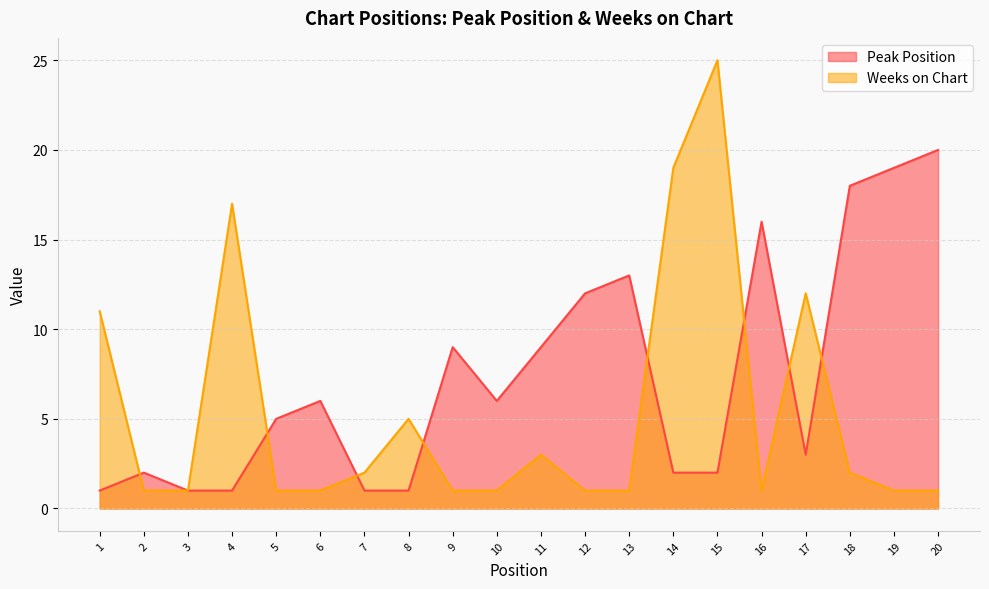

The value of Peak Position at 19 is 31. True or false?

False